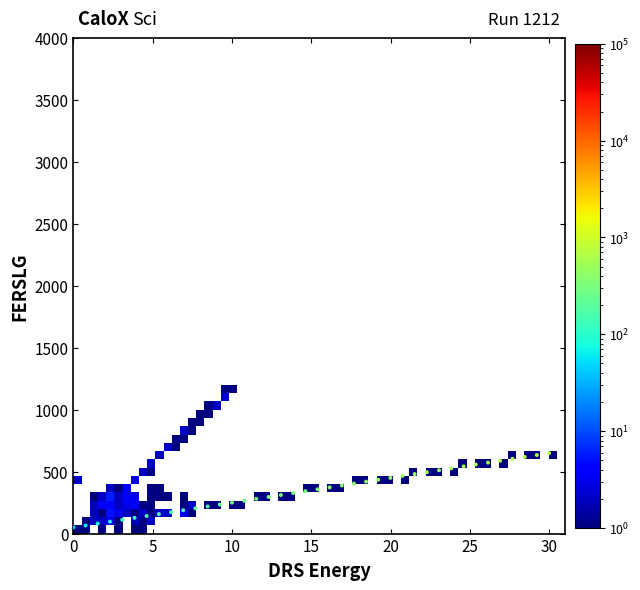

What is the range of Y values (max minus min)?

600.0